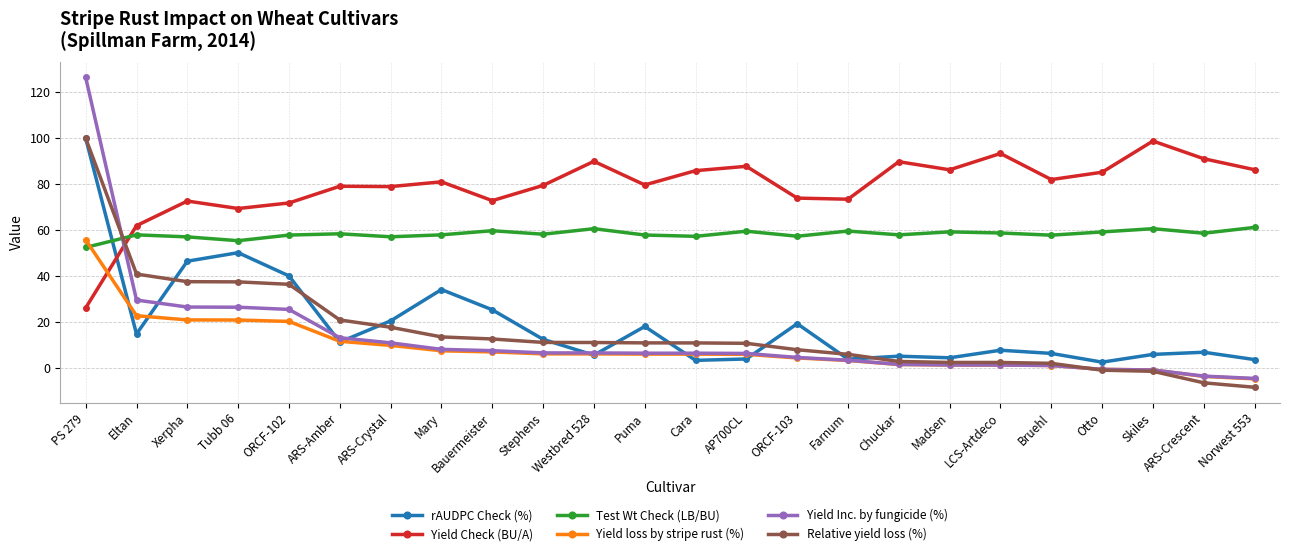

Where is the first local maximum for Yield Check (BU/A)?

Xerpha